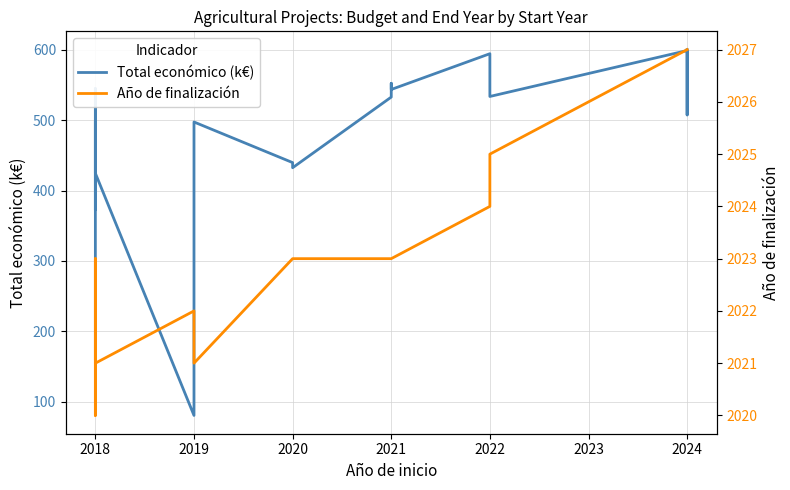

What position from the right is 2018?

16